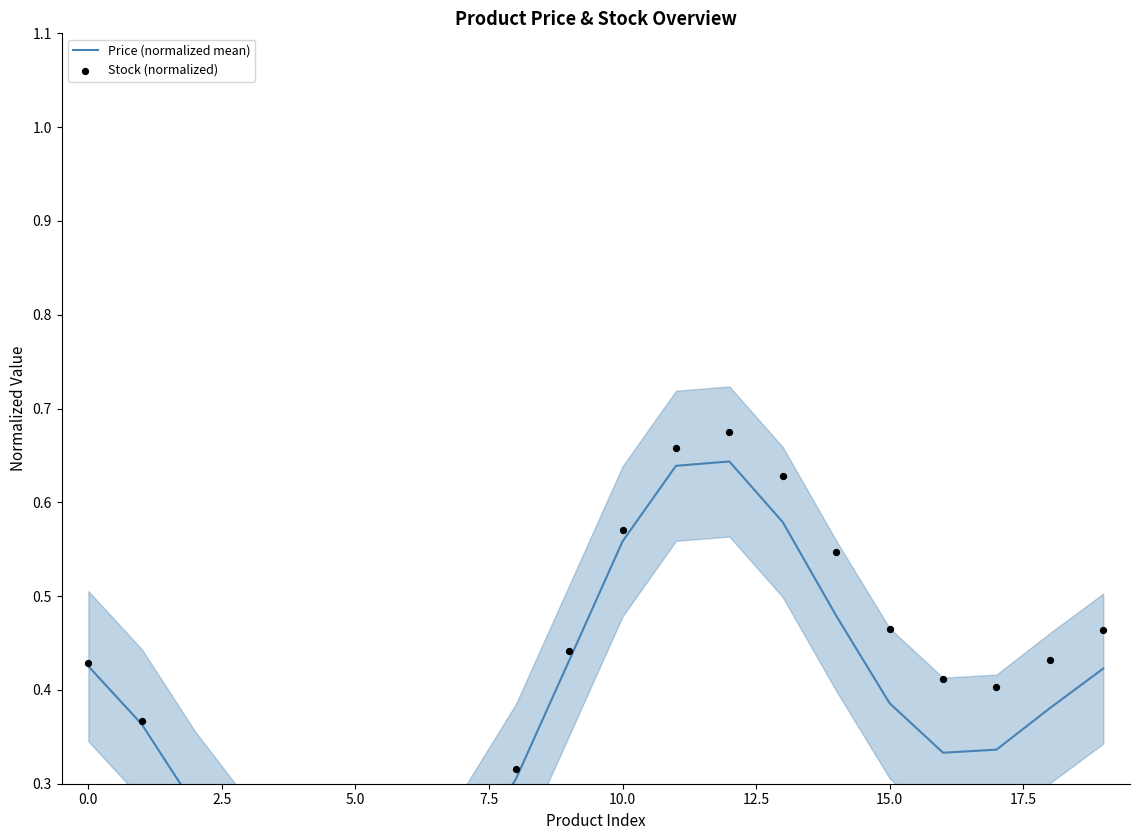

Is the value of Stock (normalized) at 17.5 greater than the value of Price (normalized mean) at 12?

No